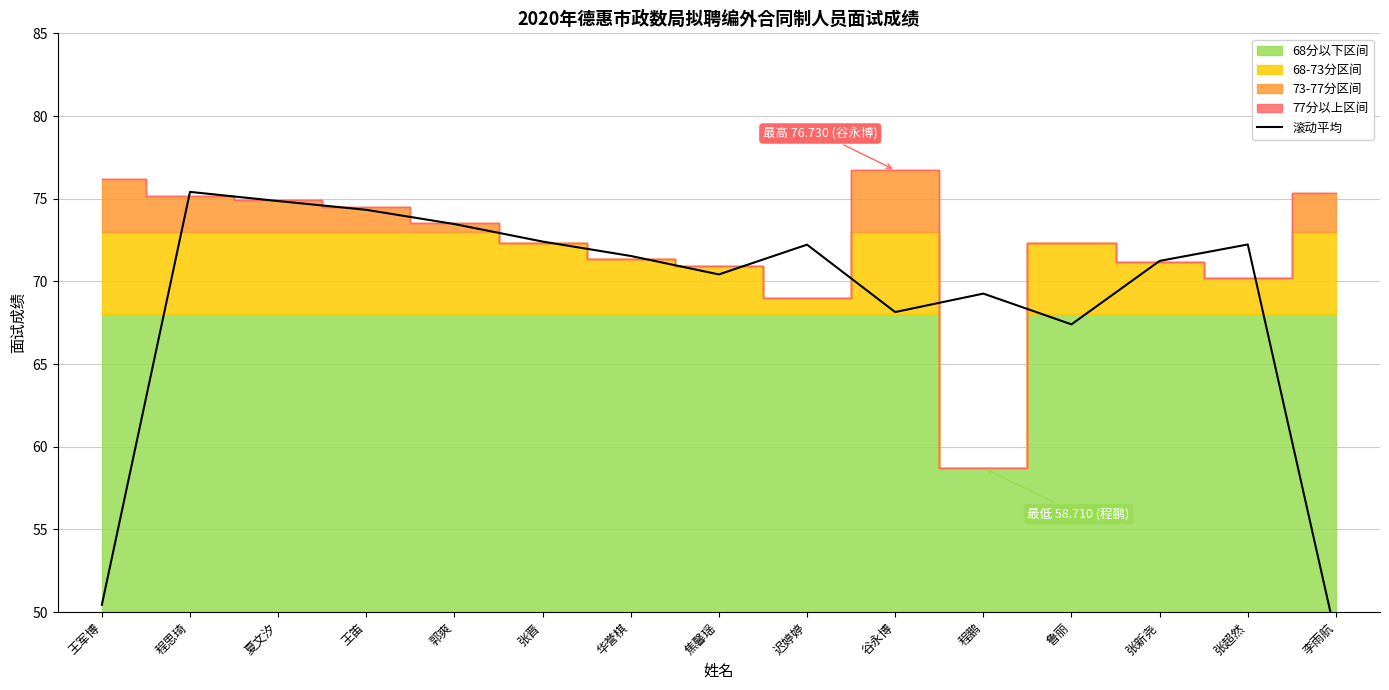

What is the average value?

68.8